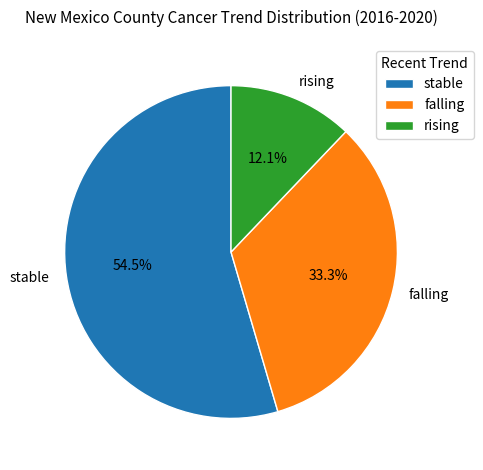

Does any single category account for the majority?

Yes